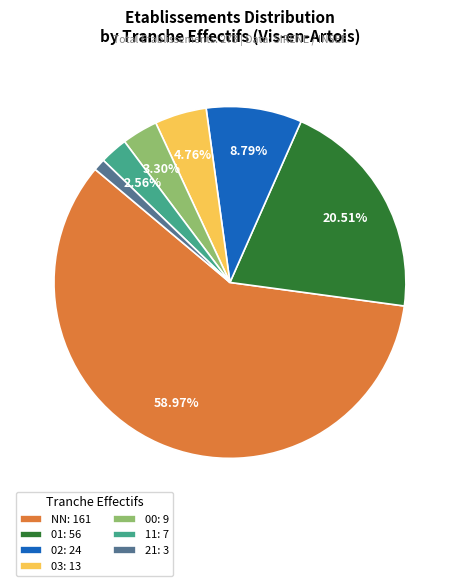

Count the number of slices in the pie.

7